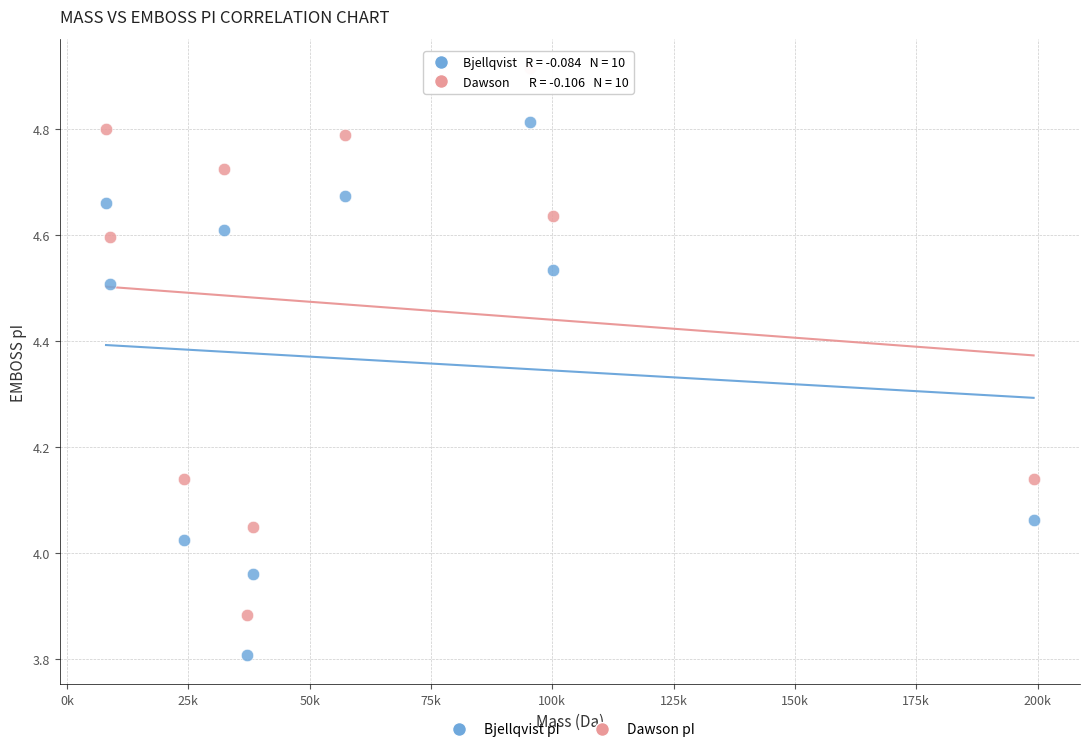

Which series contains the lowest Y value?

Bjellqvist pI